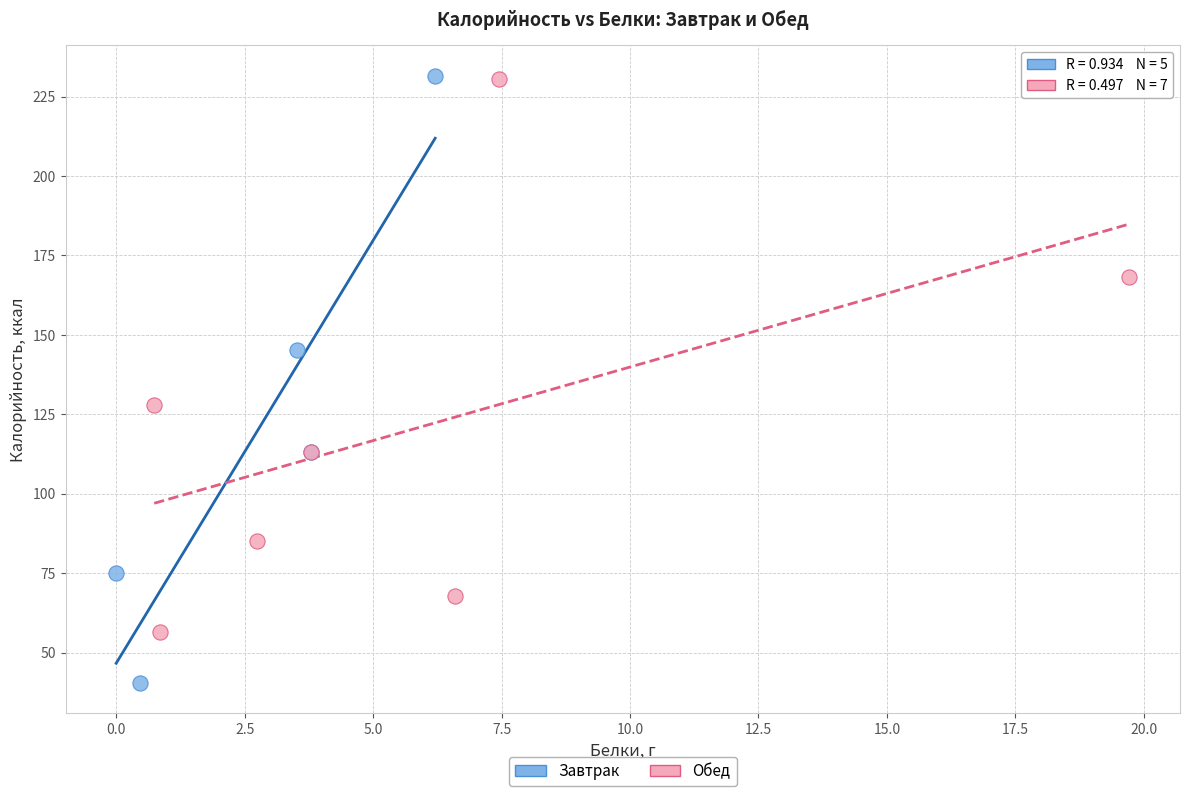

Which series has the widest spread of Y values?

Завтрак